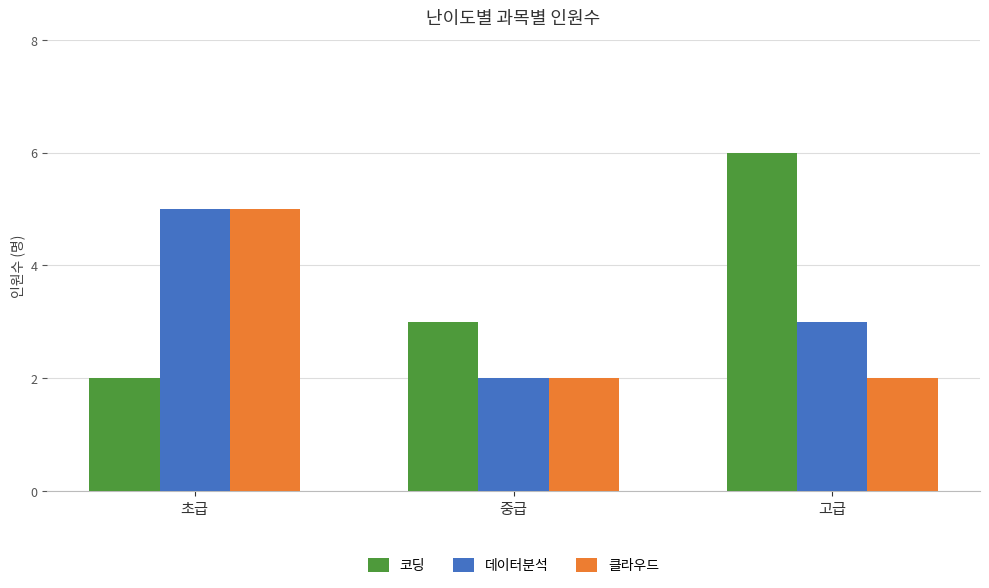

What is the label of the 2nd bar from the left?

중급